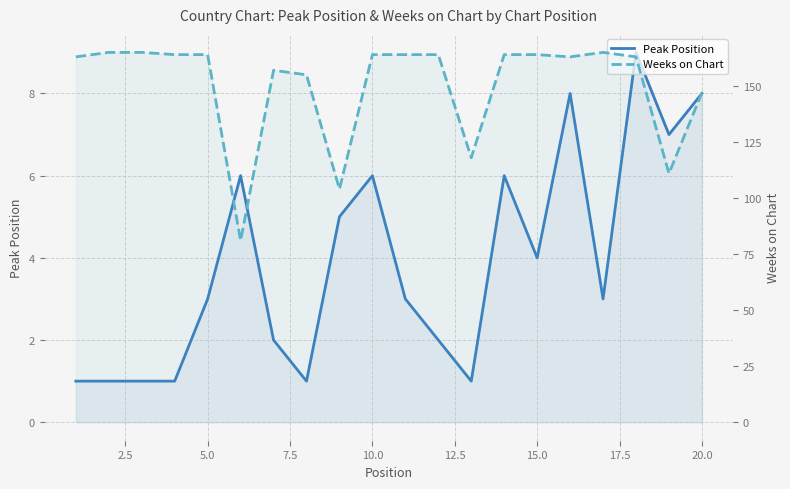

Is it true that Peak Position equals 2 at 15.0?

False